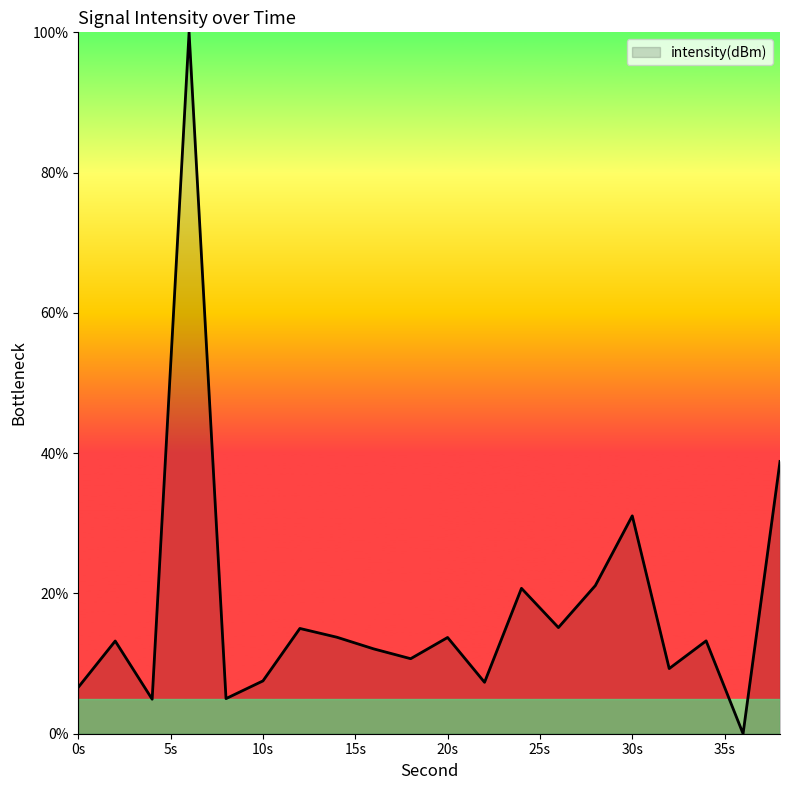

What is the greatest value displayed?

100.0